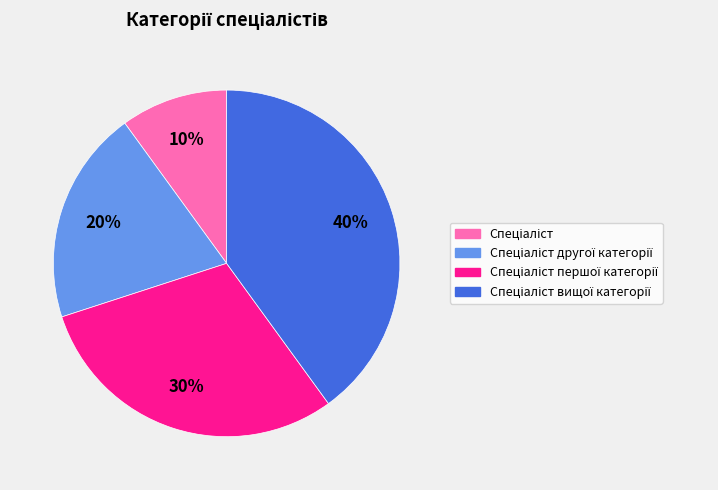

Does any single category account for the majority?

No